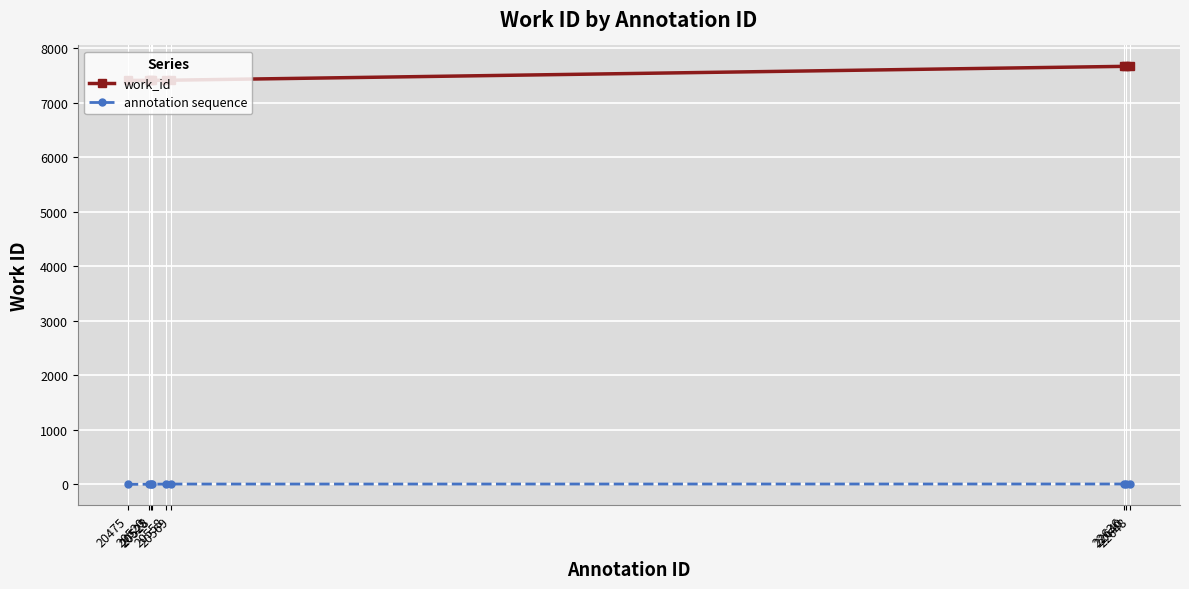

Which series has the largest total across all categories?

work_id